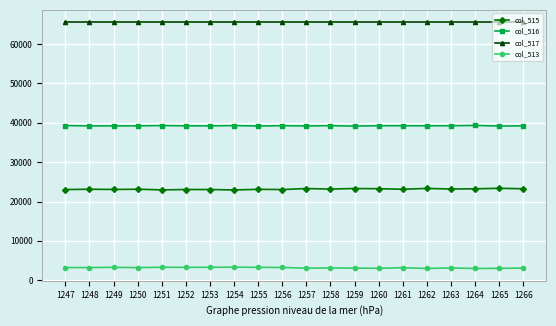

Read the col_516 value at 1248.

39199